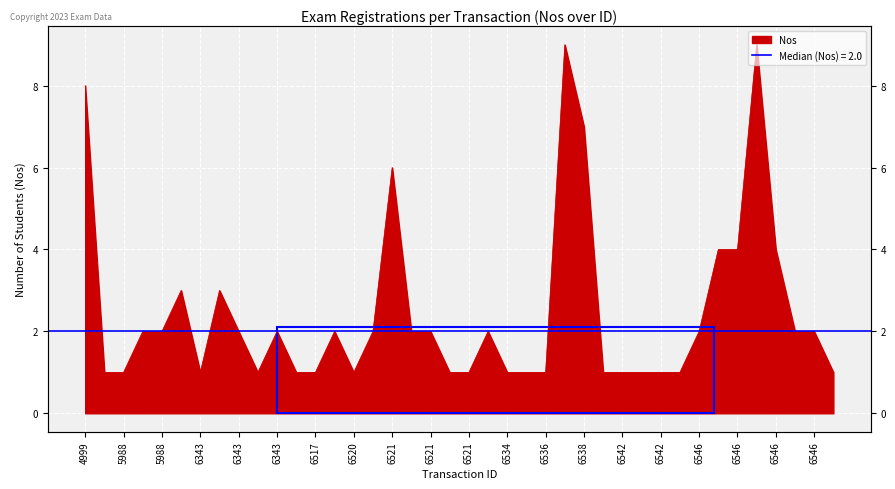

Reading left to right, extract all data points from this chart.

8	1	1	2	2	3	1	3	2	1	2	1	1	2	1	2	6	2	2	1	1	2	1	1	1	9	7	1	1	1	1	1	2	4	4	9	4	2	2	1